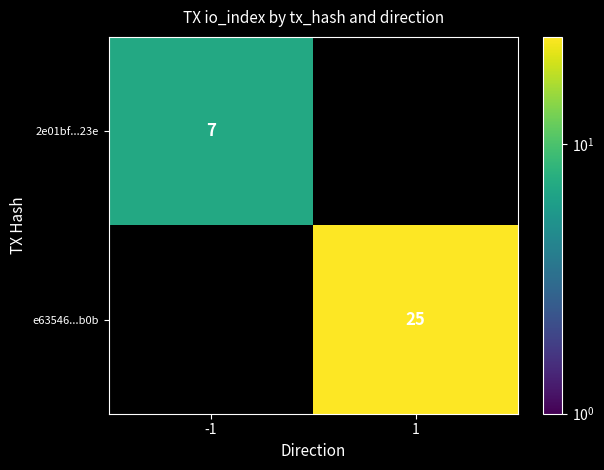

Is it true that 2e01bf...23e equals 11 at -1?

False